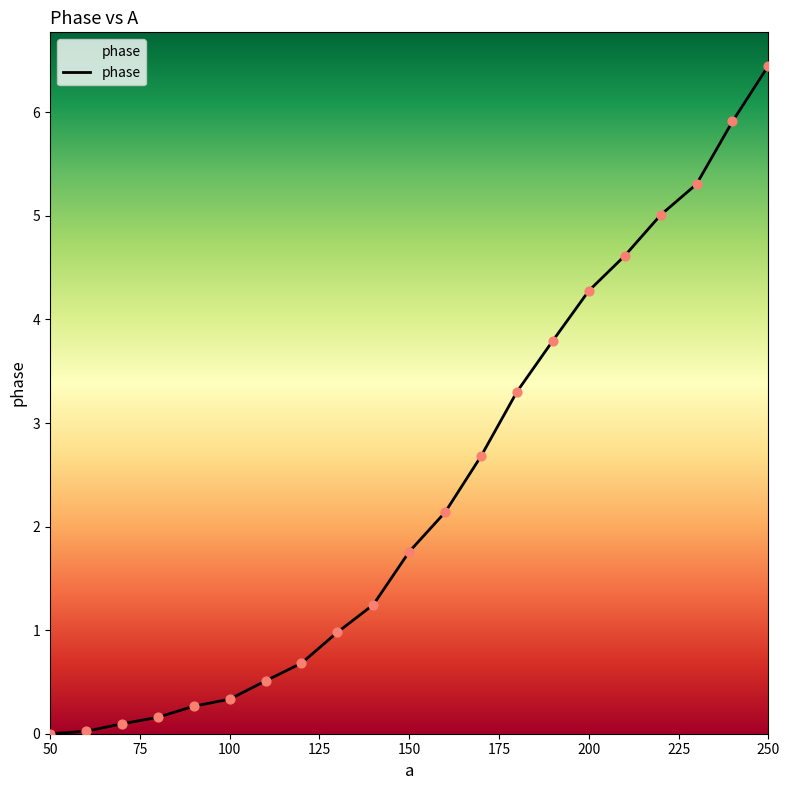

What is the maximum value shown in the chart?

6.5